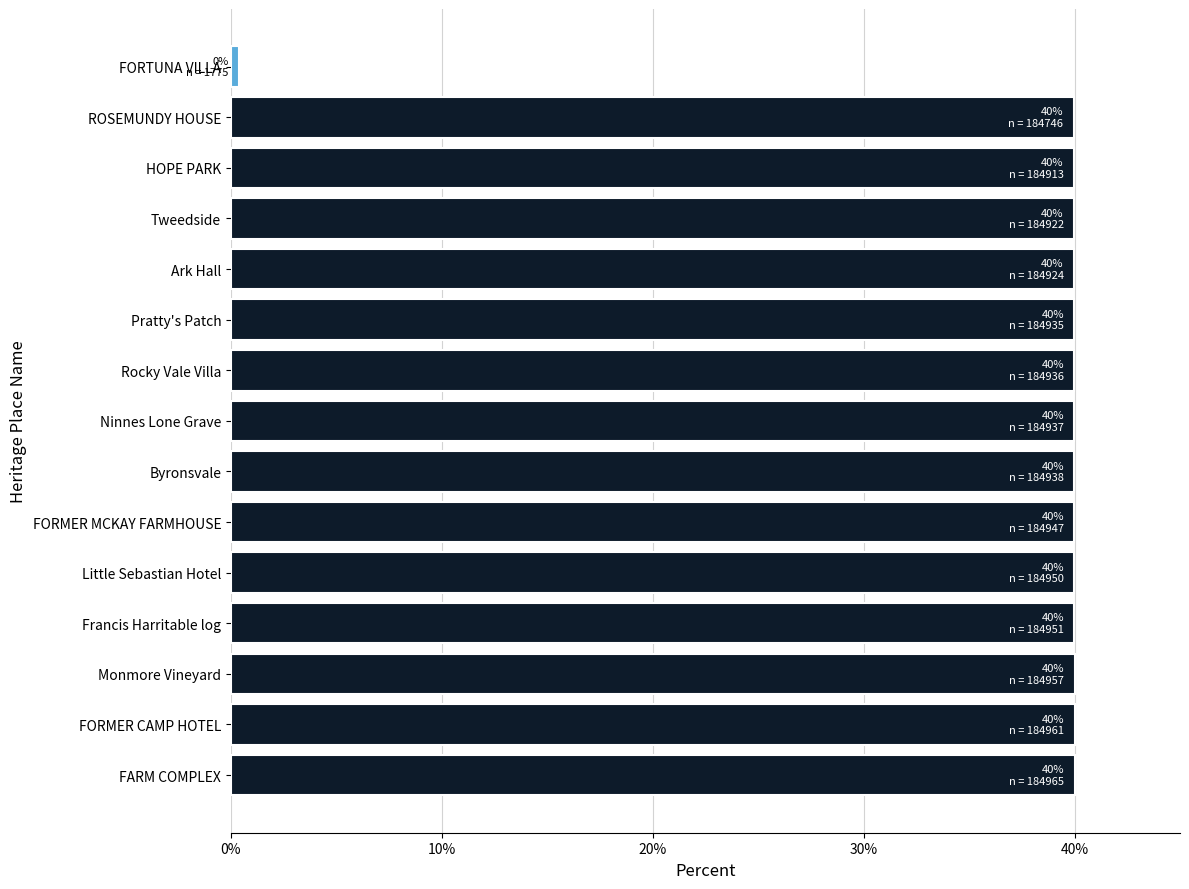

Count the number of values greater than 39.

14